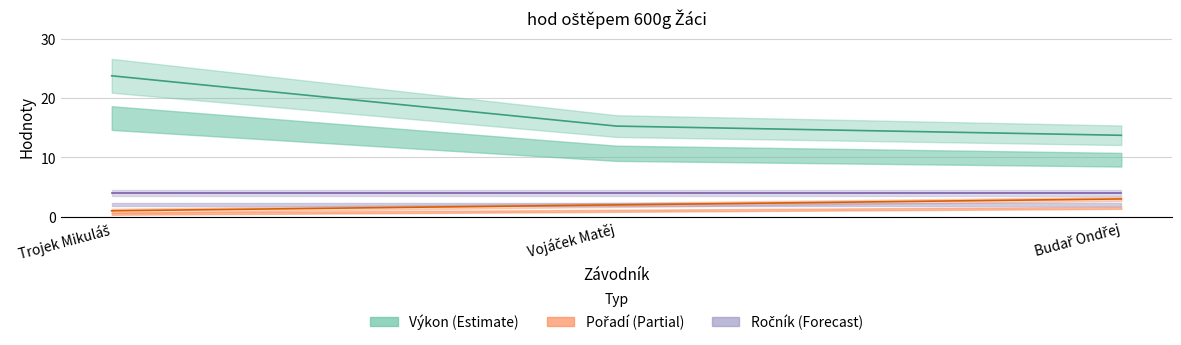

At how many categories does at least one series exceed 9?

3